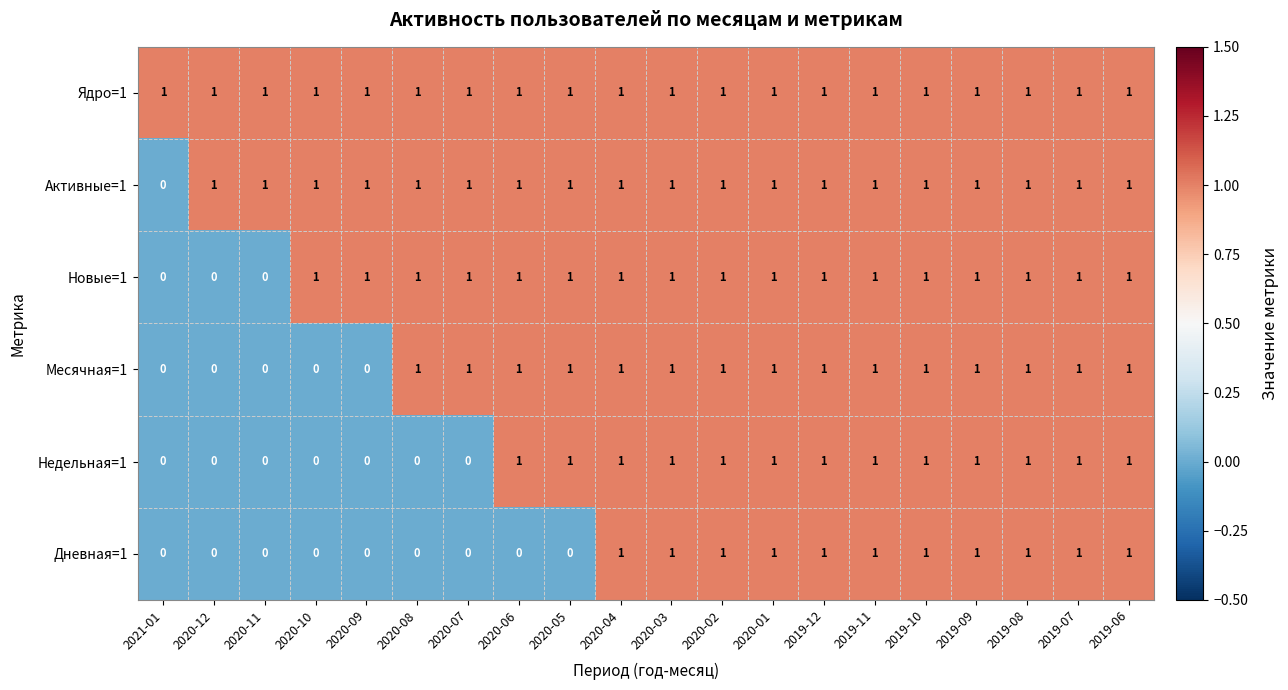

Is it true that Дневная=1 equals 0 at 2020-10?

True